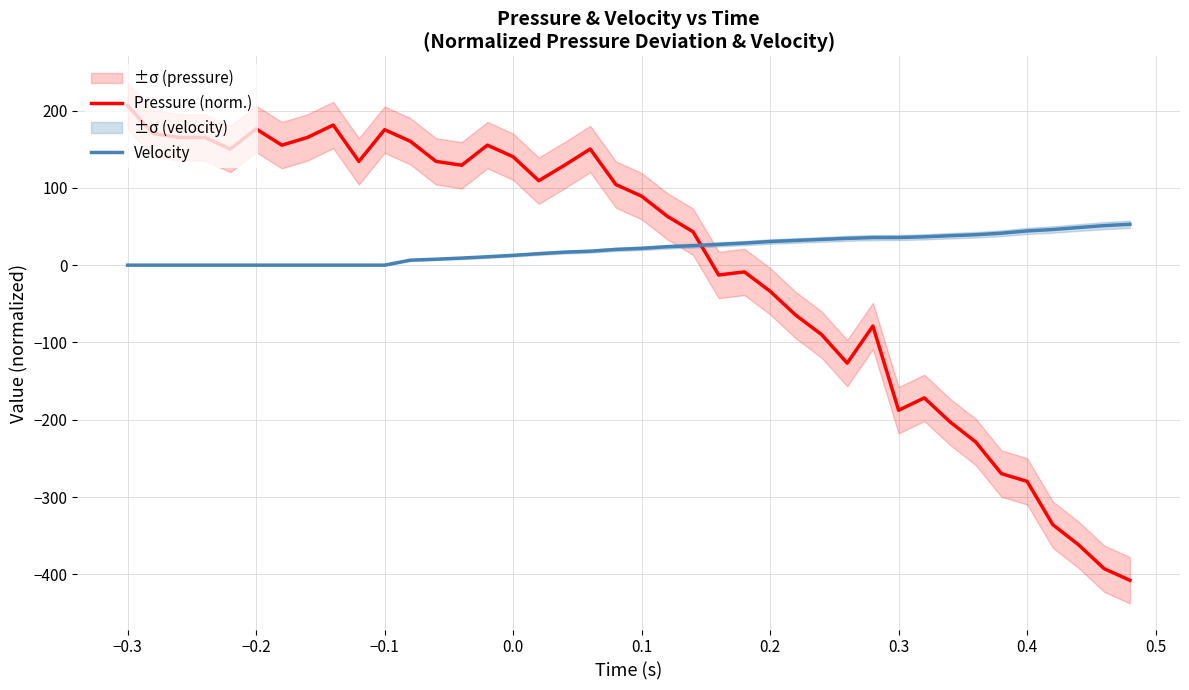

Rank the series by their average value, from lowest to highest.

Pressure (norm.), Velocity